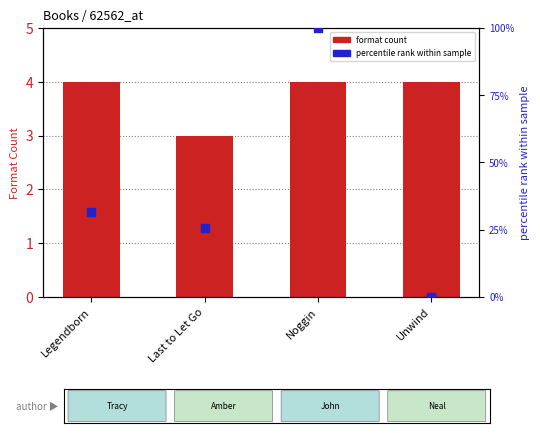

What are all the series names shown in the legend?

format count, percentile rank within sample